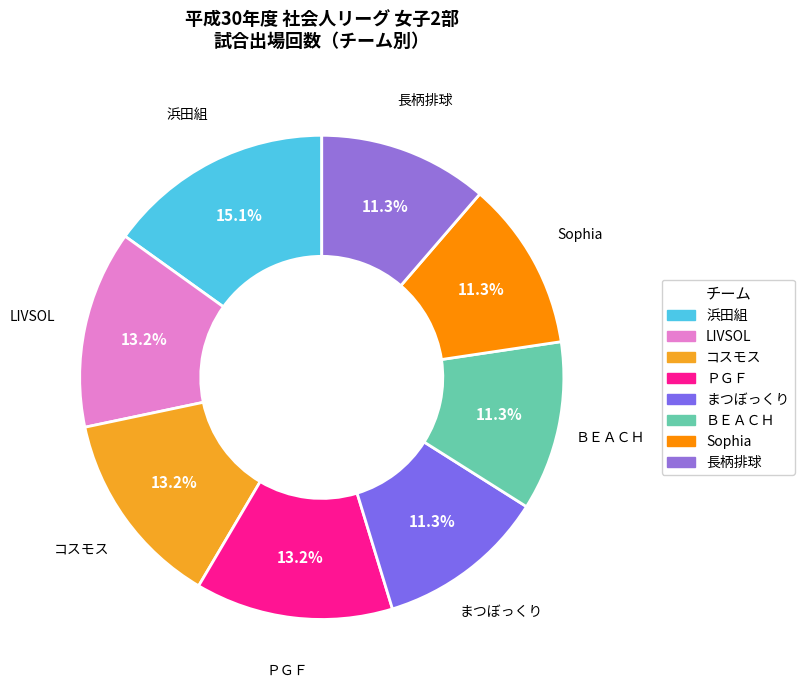

Does any single category account for the majority?

No